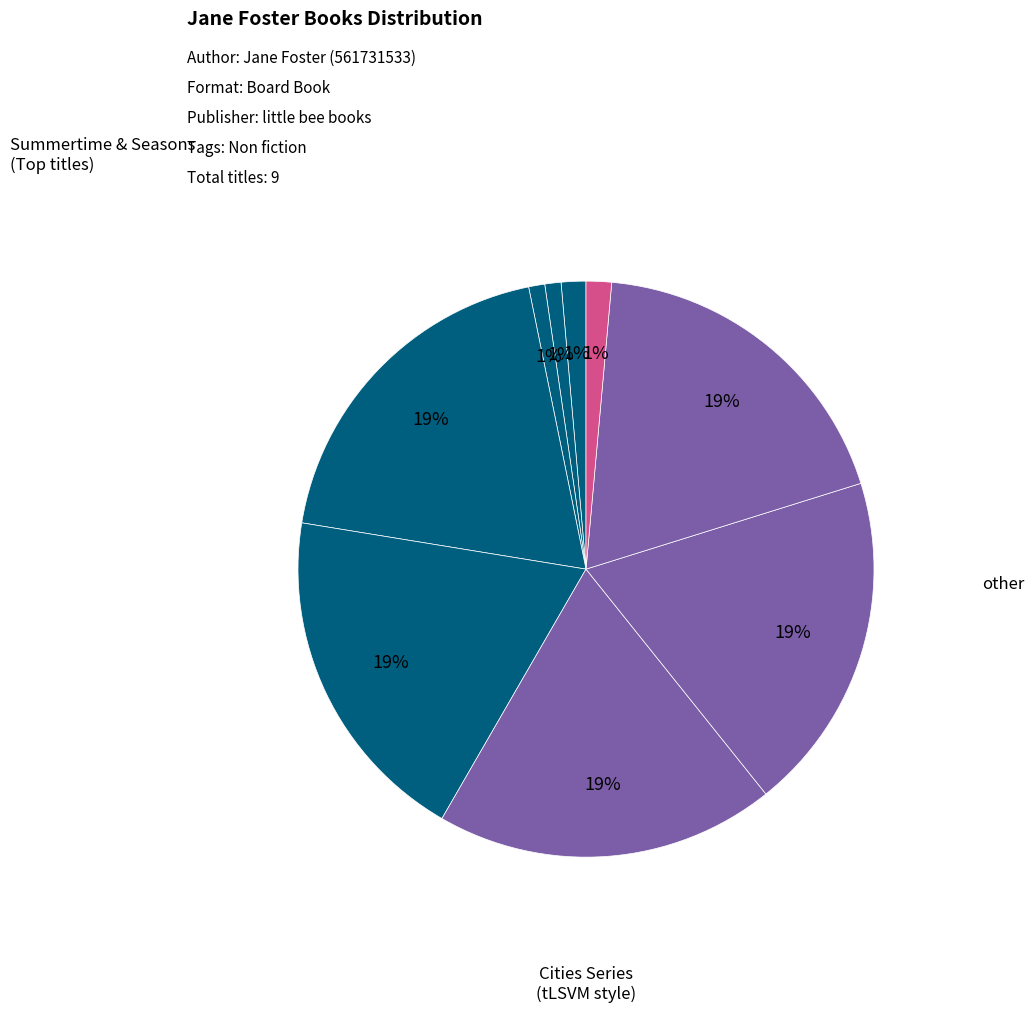

Count the number of slices in the pie.

9